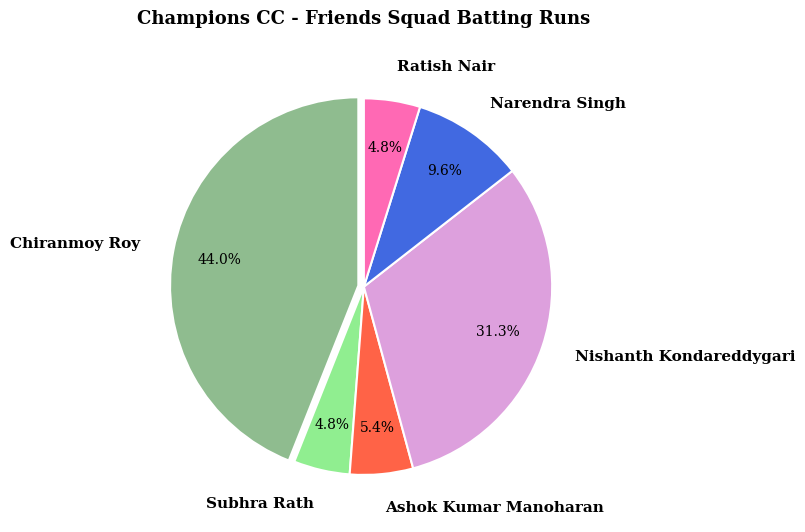

Which category has the biggest portion of the pie?

Chiranmoy Roy